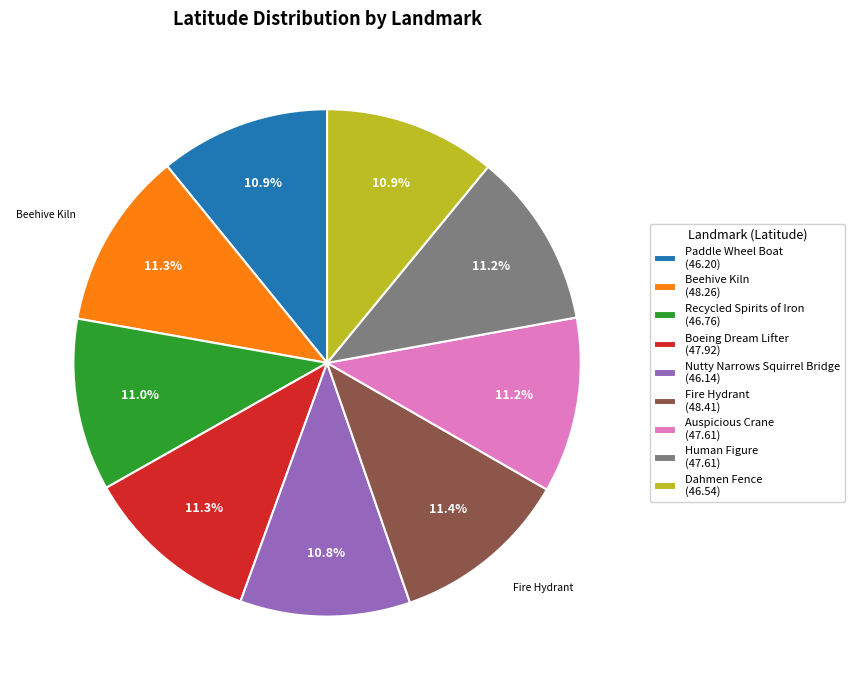

True or false: Paddle Wheel Boat accounts for 19% of the total.

False